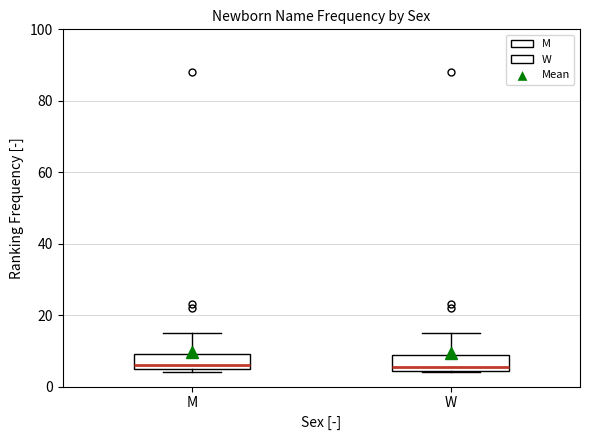

Where is the upper edge of the box for M on the y-axis? The values are not printed on the chart, so give them approximately, as read against the axis.

10